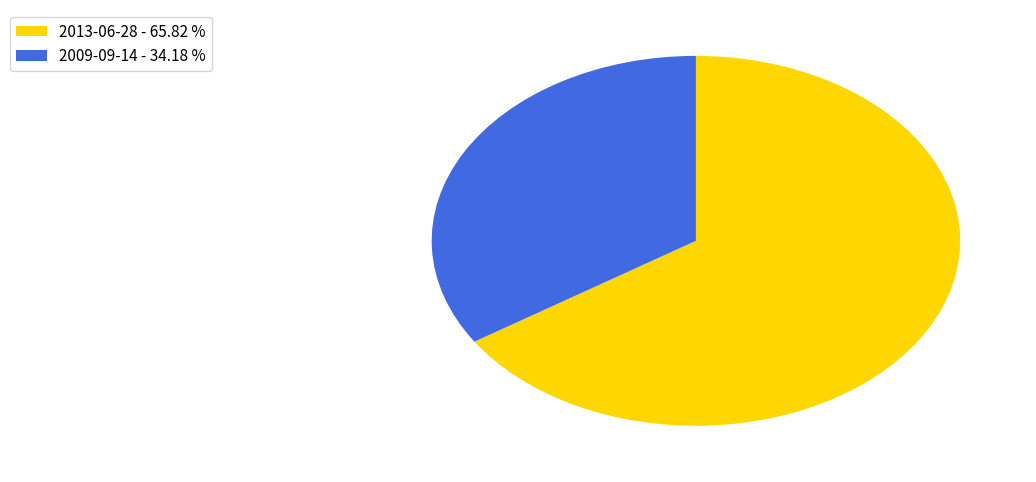

Is there any slice that represents more than half of the pie?

Yes